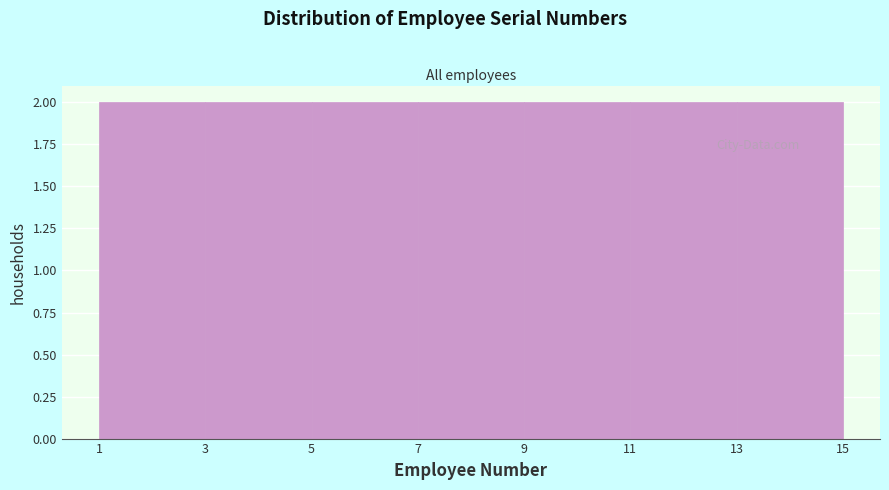

Reading left to right, transcribe this chart: for each bar, give the range it covers on the x-axis and its height. The values are not printed on the chart, so give them approximately, as read against the axis.

1 to 3: 2
3 to 5: 2
5 to 7: 2
7 to 9: 2
9 to 11: 2
11 to 13: 2
13 to 15: 2